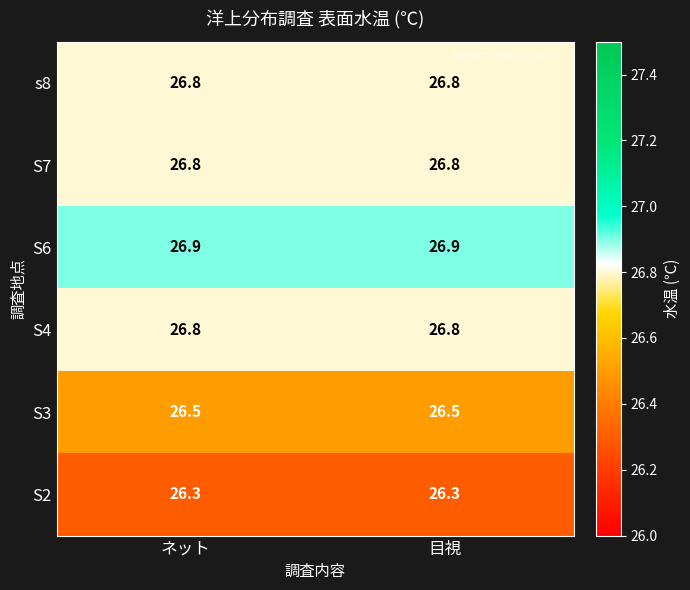

Reading right to left, transcribe all the data shown in this chart.

s8: 26.8	26.8
S7: 26.8	26.8
S6: 26.9	26.9
S4: 26.8	26.8
S3: 26.5	26.5
S2: 26.3	26.3